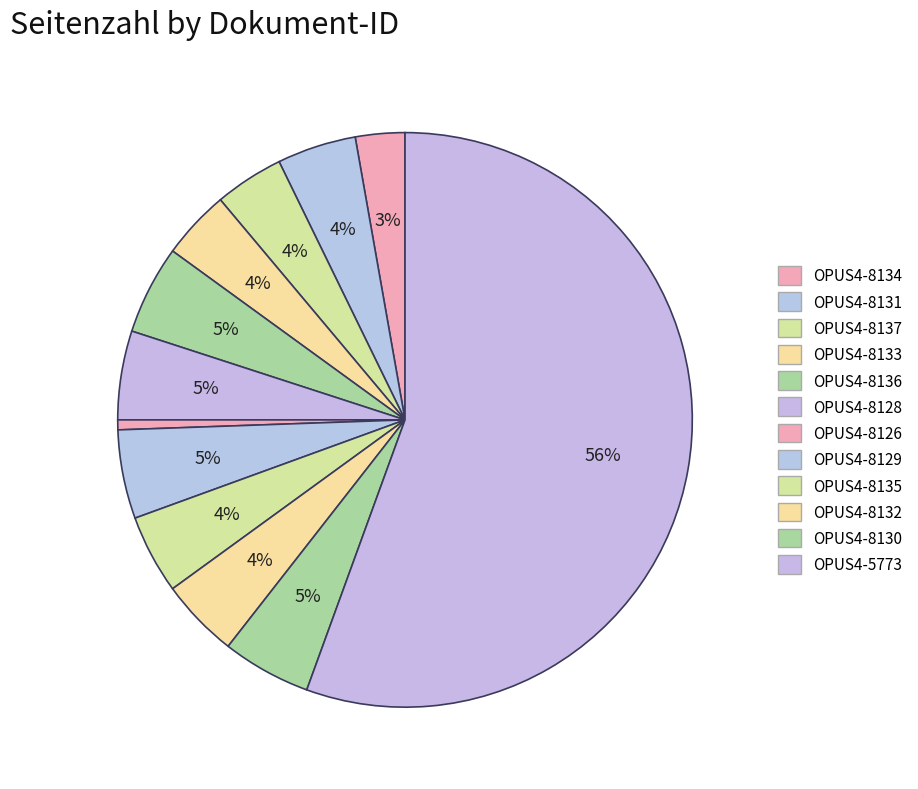

To the nearest percent, what portion does OPUS4-8131 represent?

4%